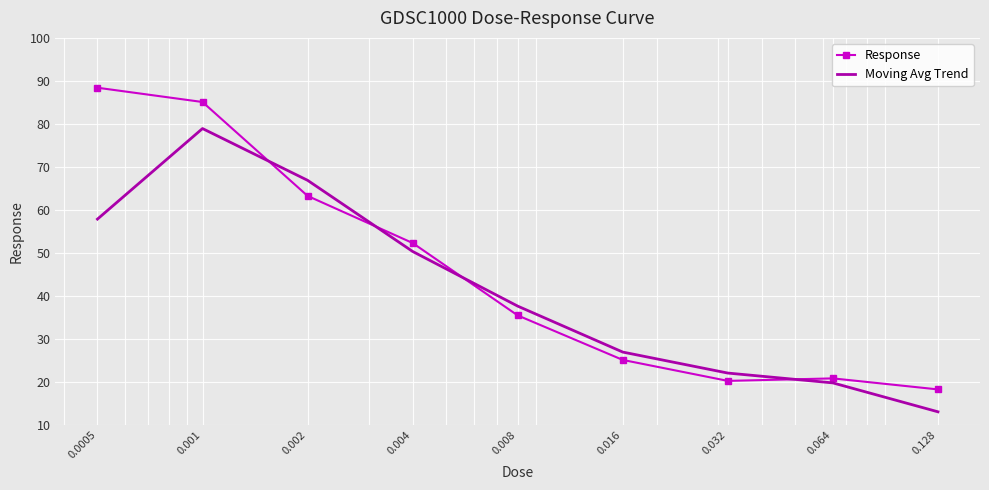

Reading right to left, what are all the values shown in this chart?

Response: 18.2	20.8	20.2	25.1	35.4	52.3	63.2	85.1	88.4
Moving Avg Trend: 13.0	19.7	22.0	26.9	37.6	50.3	66.9	78.9	57.8